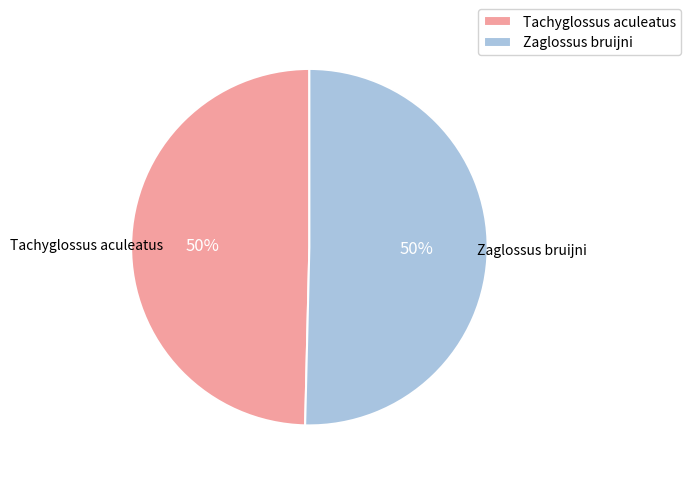

Combined, do Tachyglossus aculeatus and Zaglossus bruijni account for over 50%?

Yes